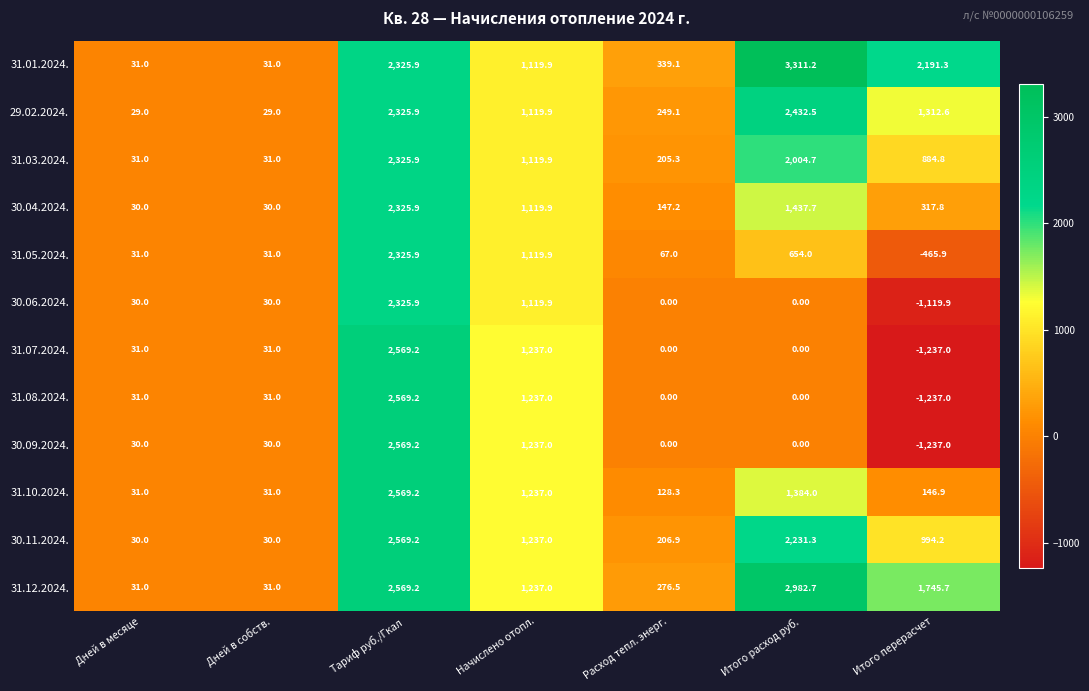

What is the difference between the maximum and minimum values in the 31.10.2024. series?

2538.2